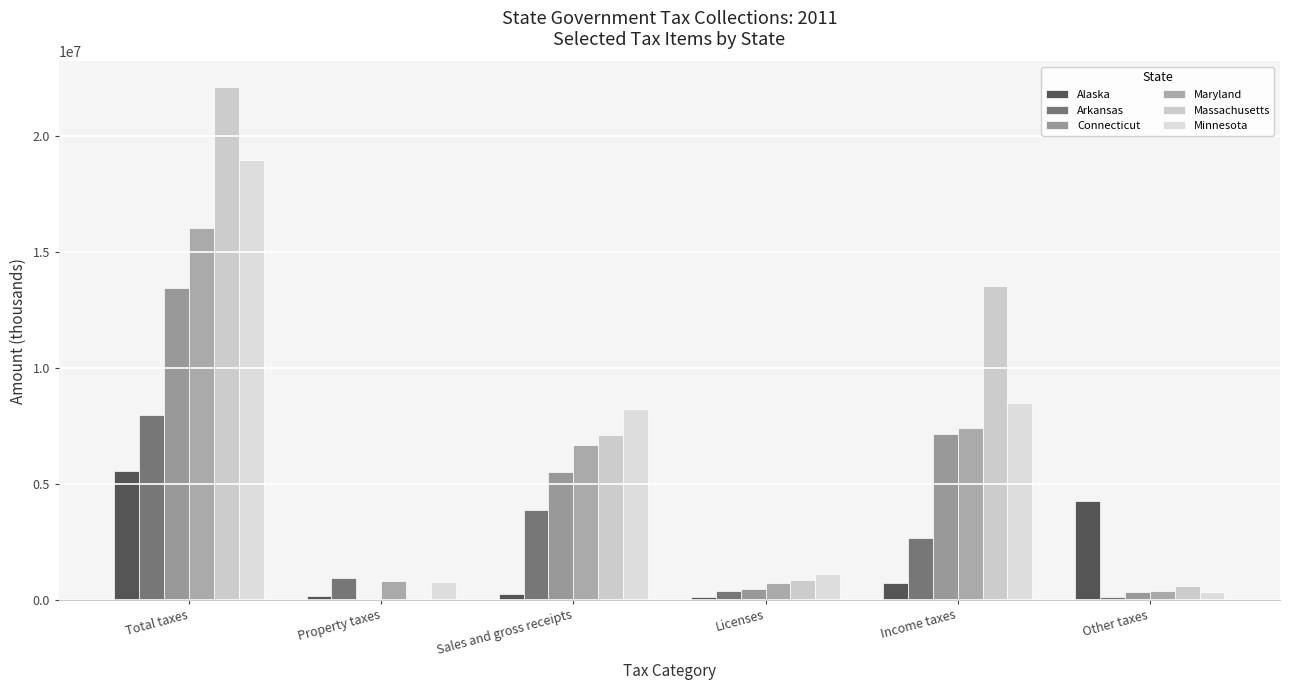

What are all the series names shown in the legend?

Alaska, Arkansas, Connecticut, Maryland, Massachusetts, Minnesota